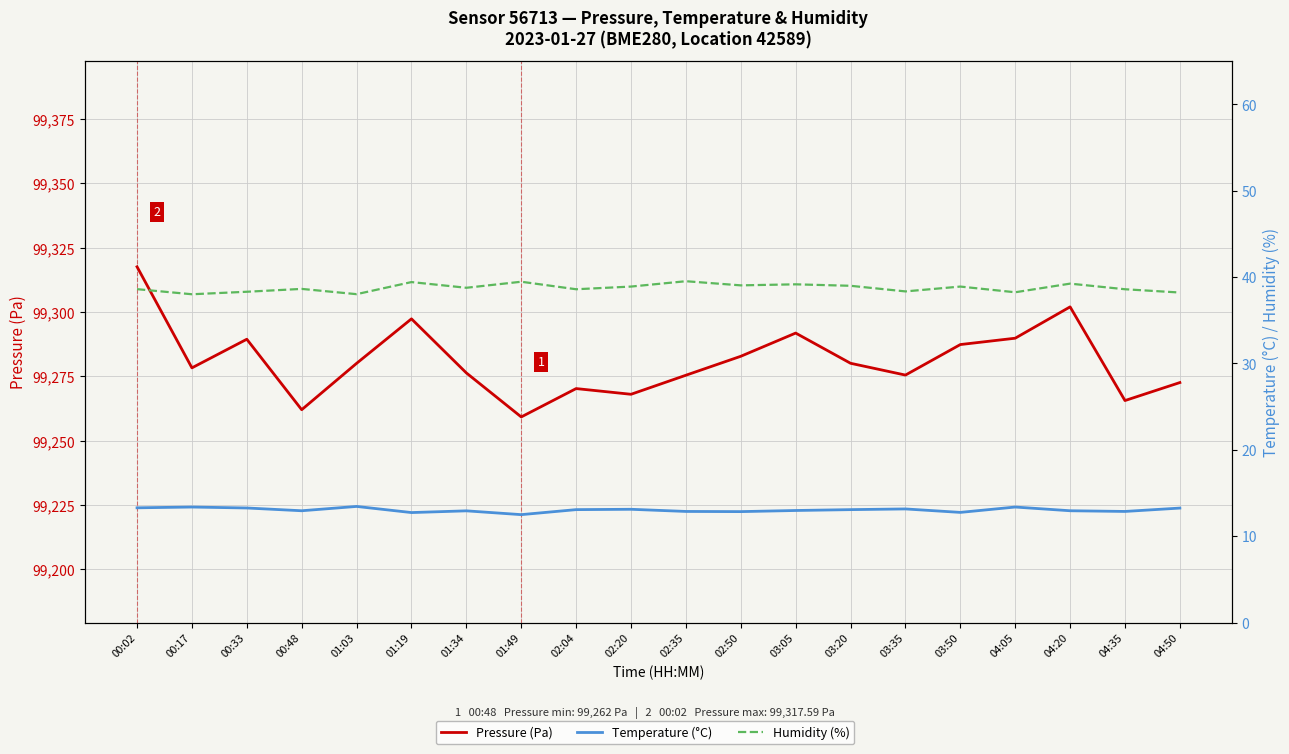

True or false: Temperature (°C) has more than 1 interior local peaks.

True